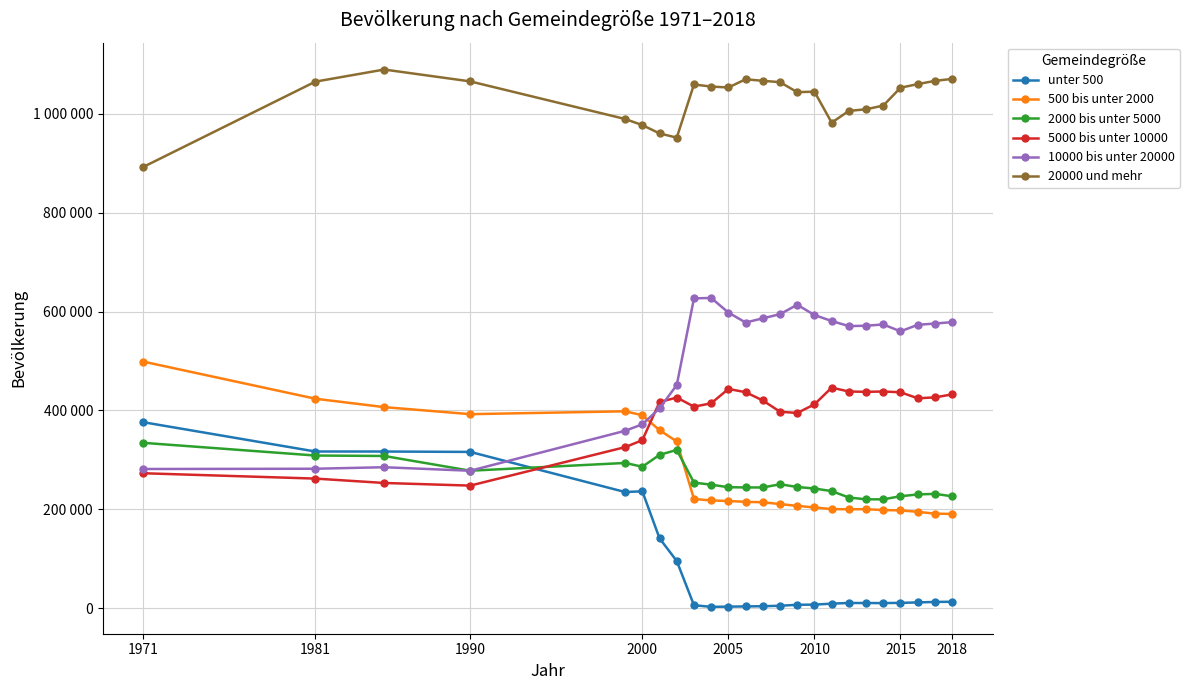

Is this an area chart (filled region under the line)?

No